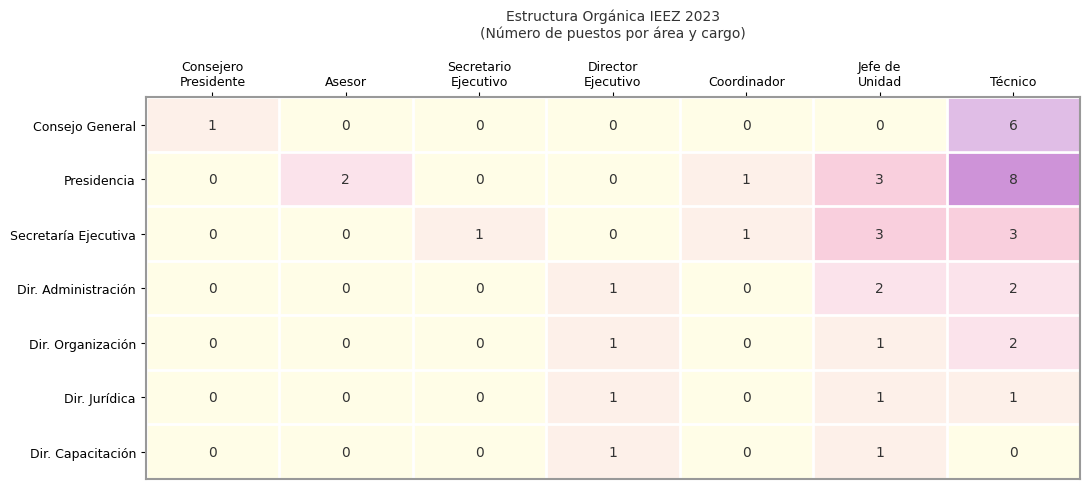

The value of Dir. Administración at Técnico is 2. True or false?

True